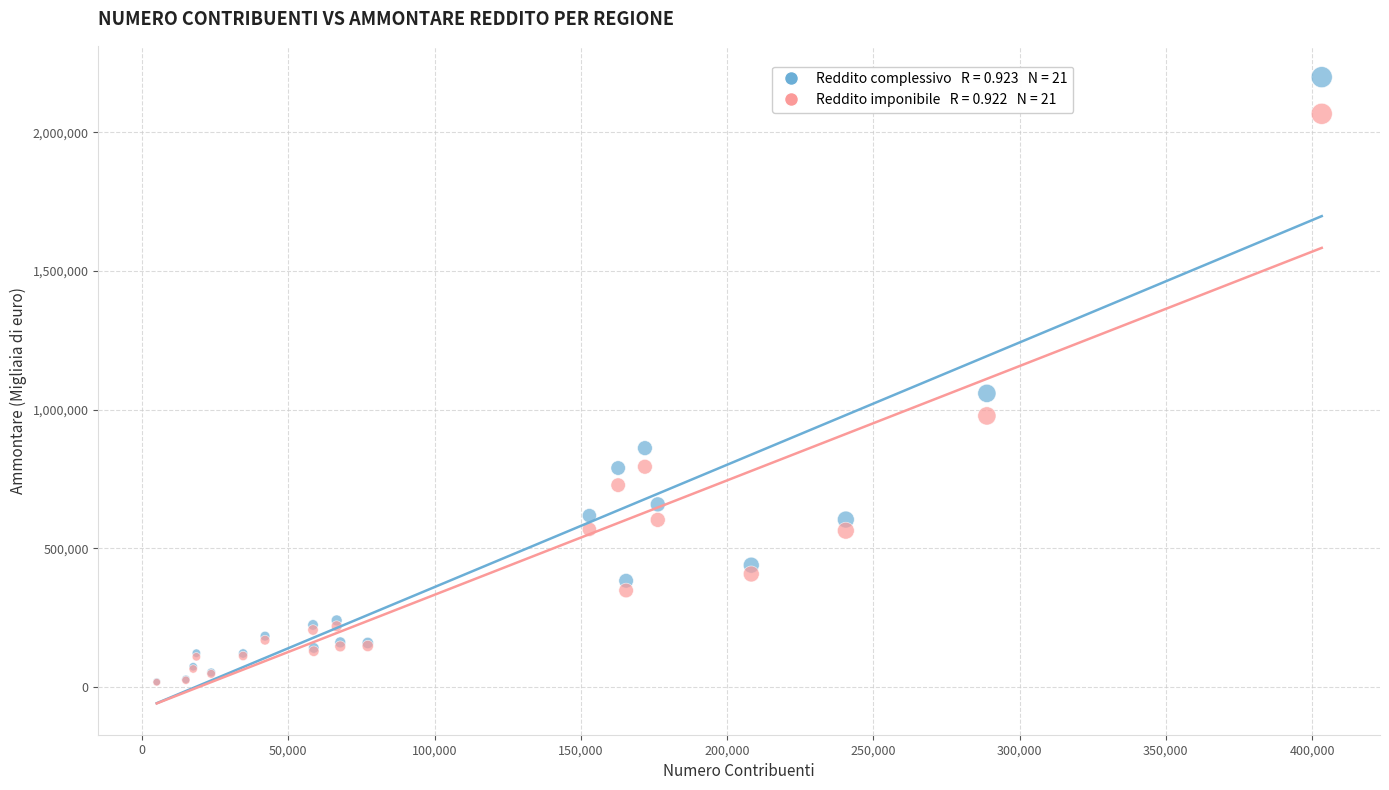

Across all series, what Y value is closest to 1107525?

1058196